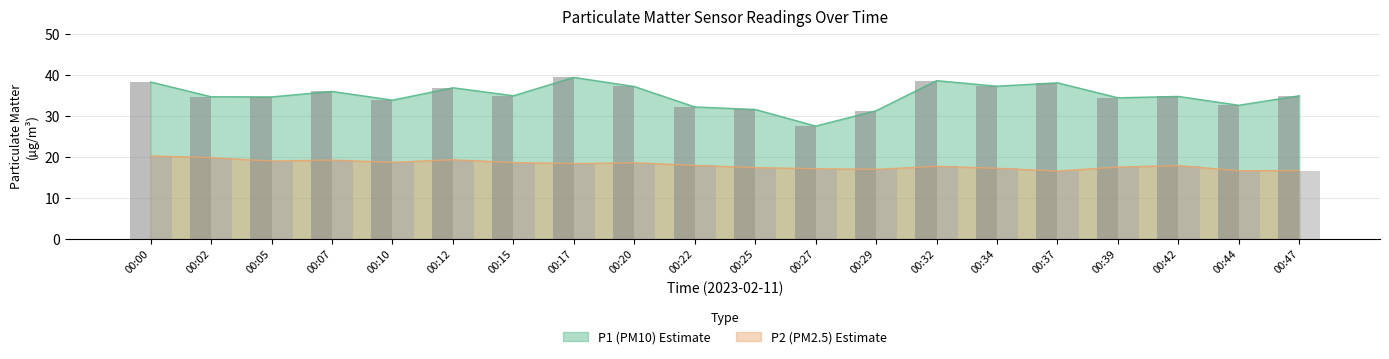

At 00:34, list the series in order from smallest to largest.

P2 bars, P1 bars